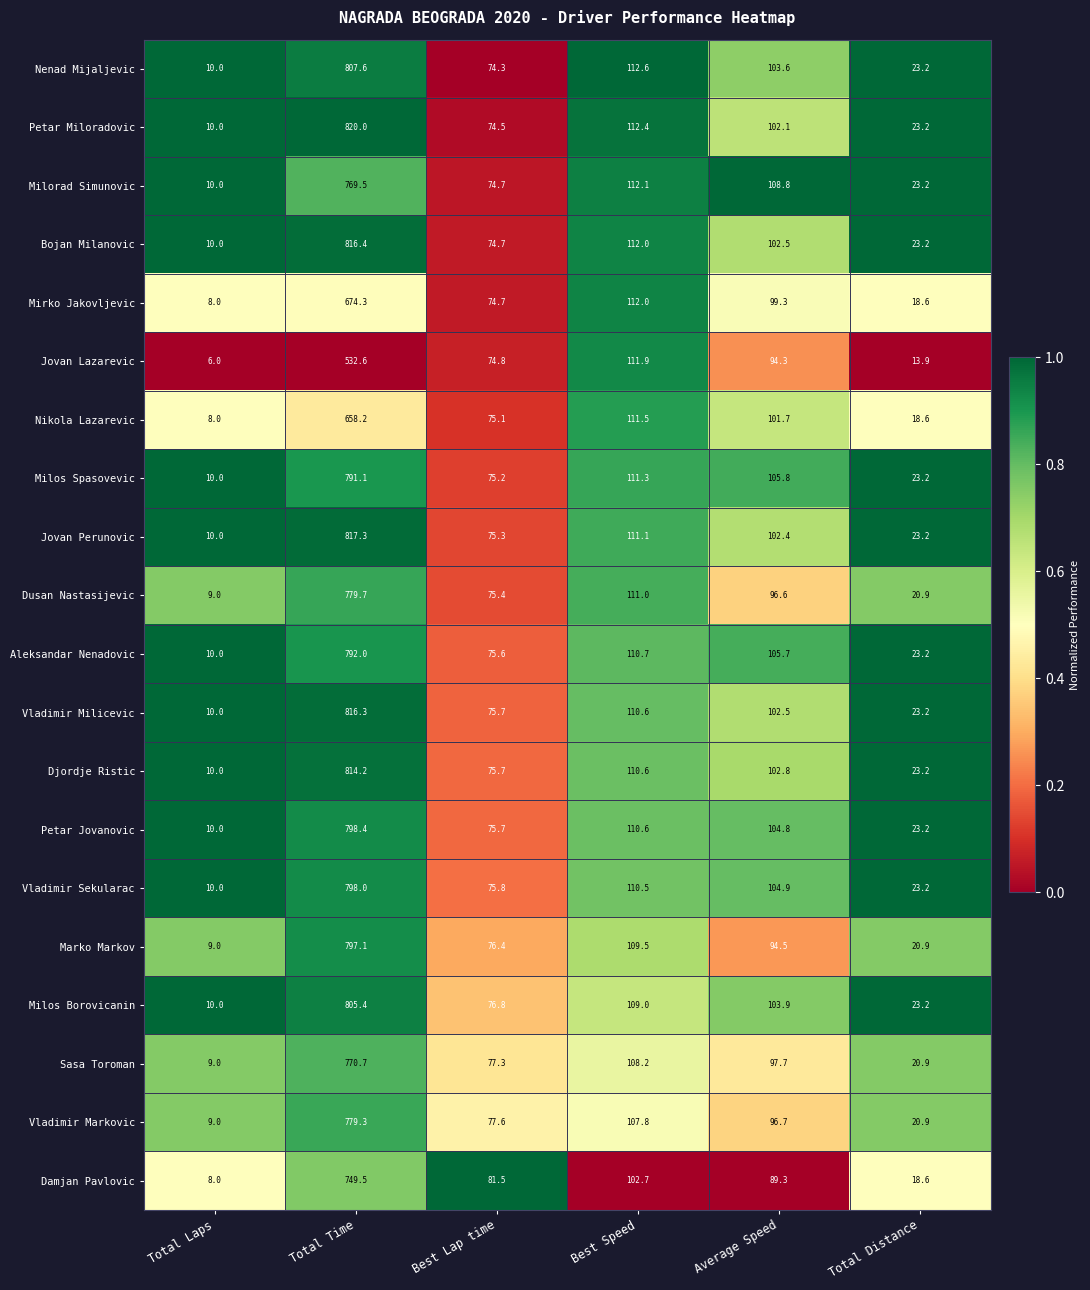

What is the greatest value displayed?

820.0